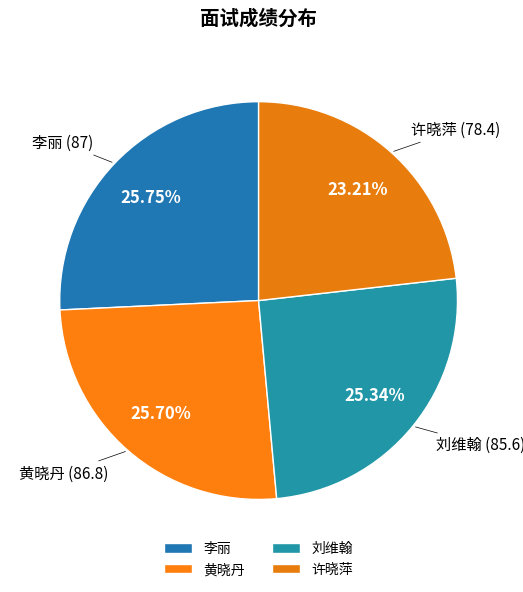

What percentage do 刘维翰 and 李丽 together represent?

51.1%